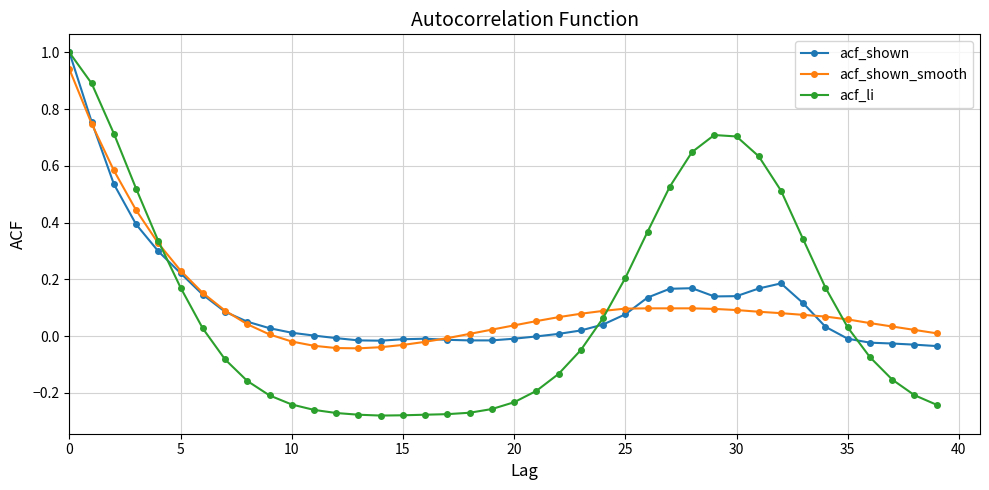

True or false: acf_shown has more than 1 points higher than both neighbors.

True